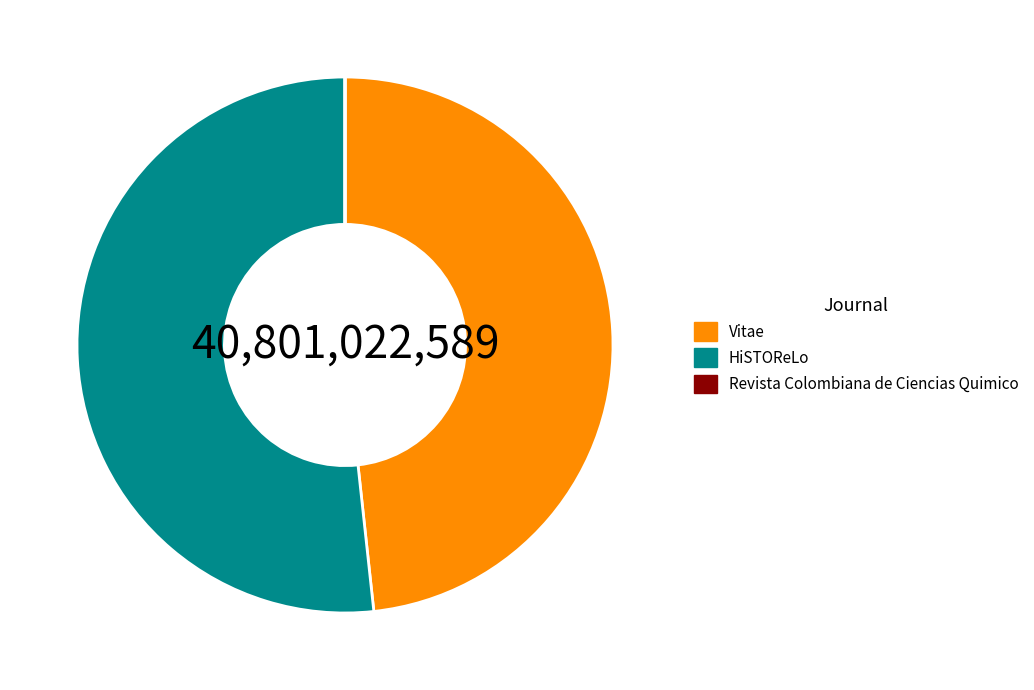

Which category has the biggest portion of the pie?

HiSTOReLo